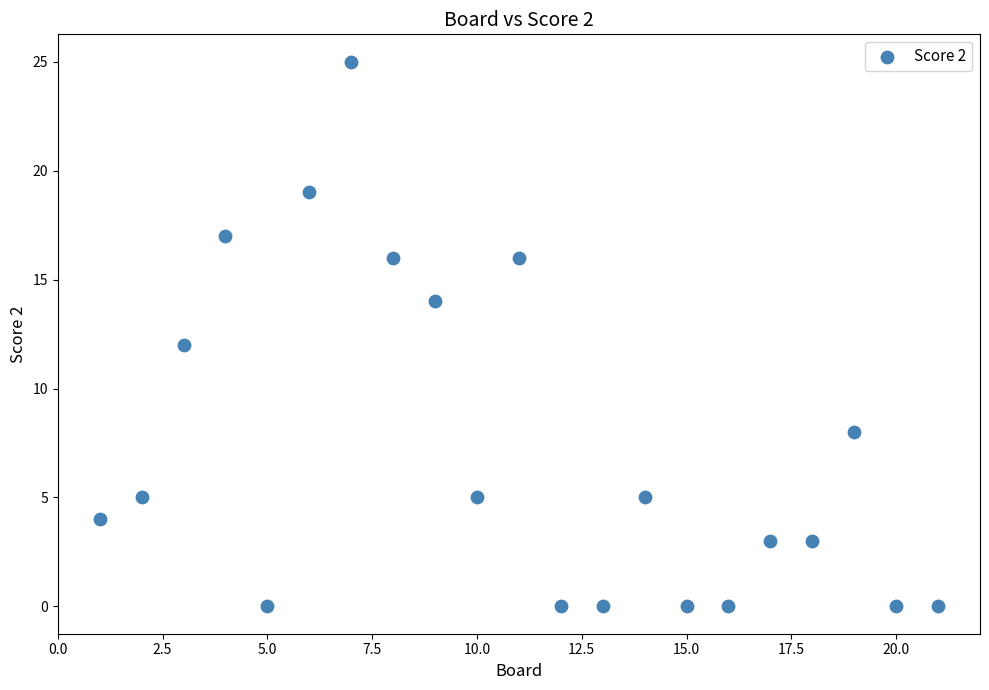

What is the range of X values (max minus min)?

20